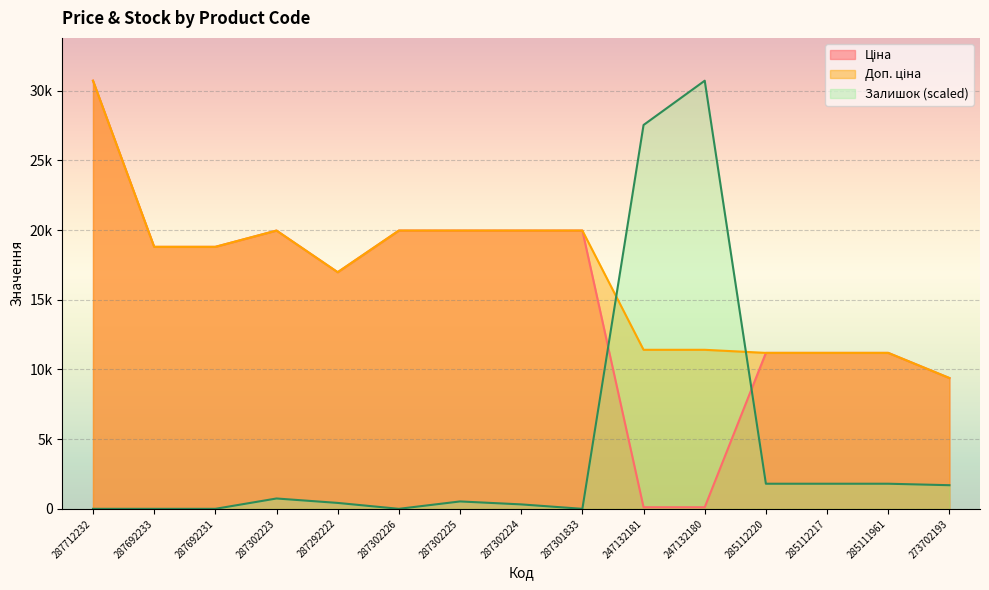

What is the value of the Доп. ціна point at the 13th from the left?

11188.2